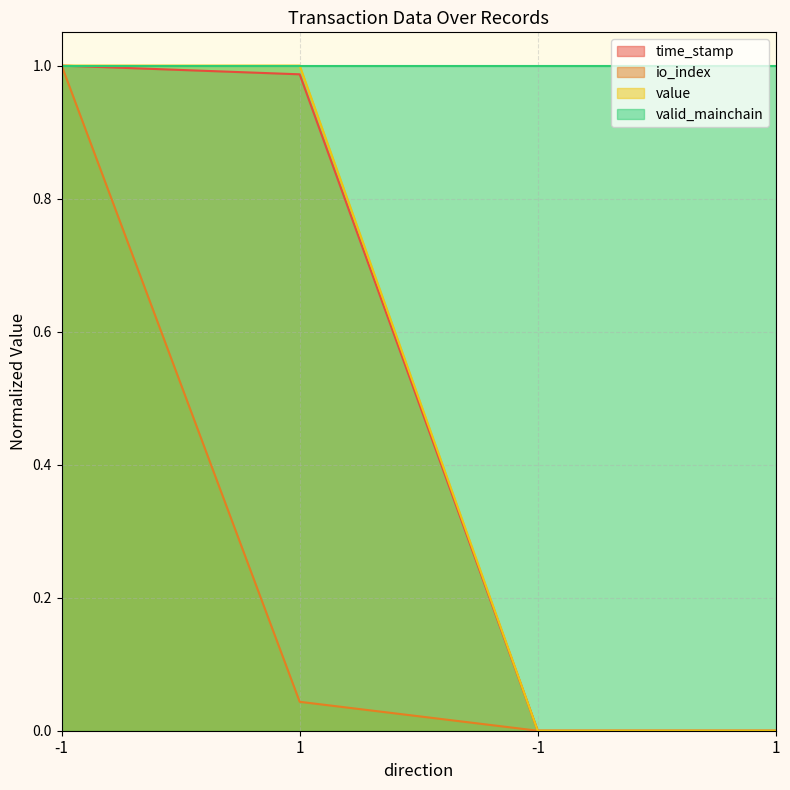

Which series has the widest spread of values?

time_stamp